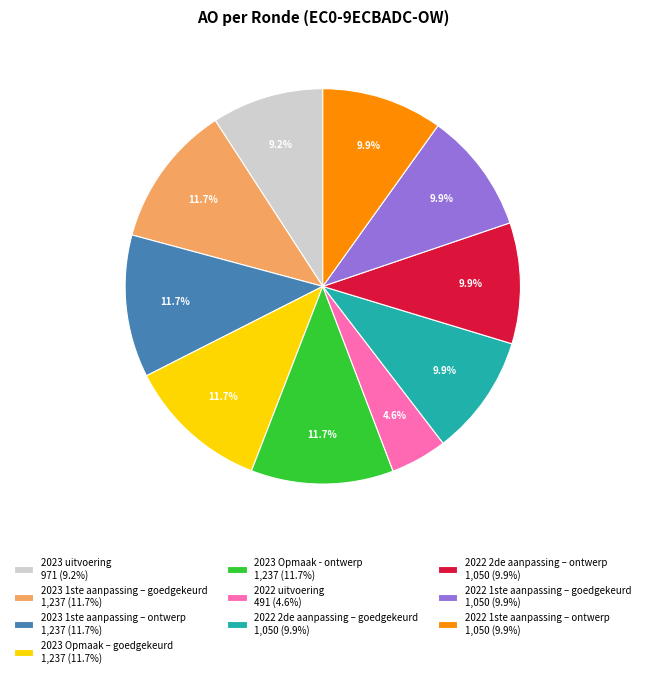

What percentage is the 2022 1ste aanpassing – ontwerp slice, to the nearest percent?

10%